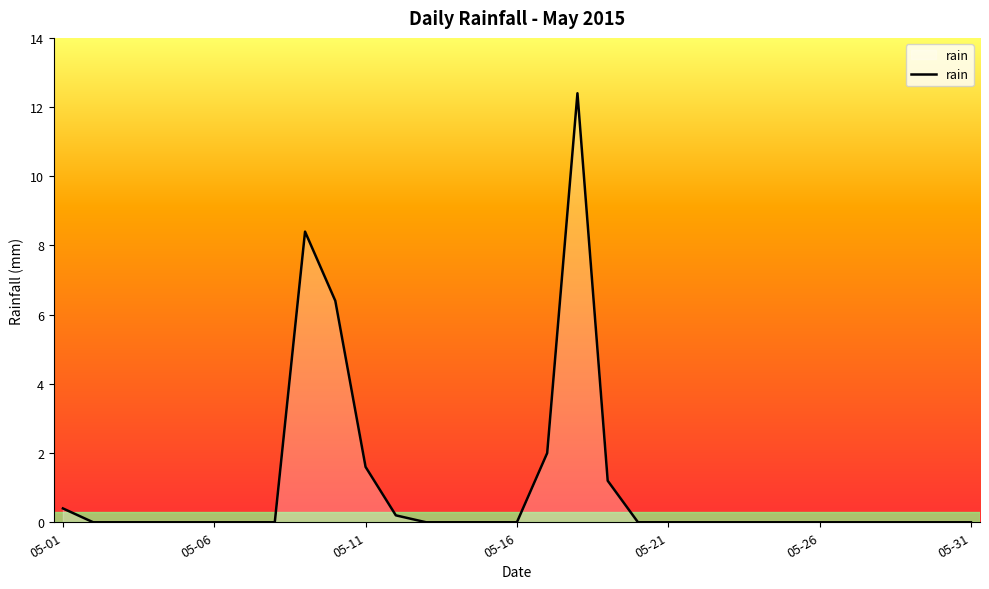

What is the maximum value shown in the chart?

12.4